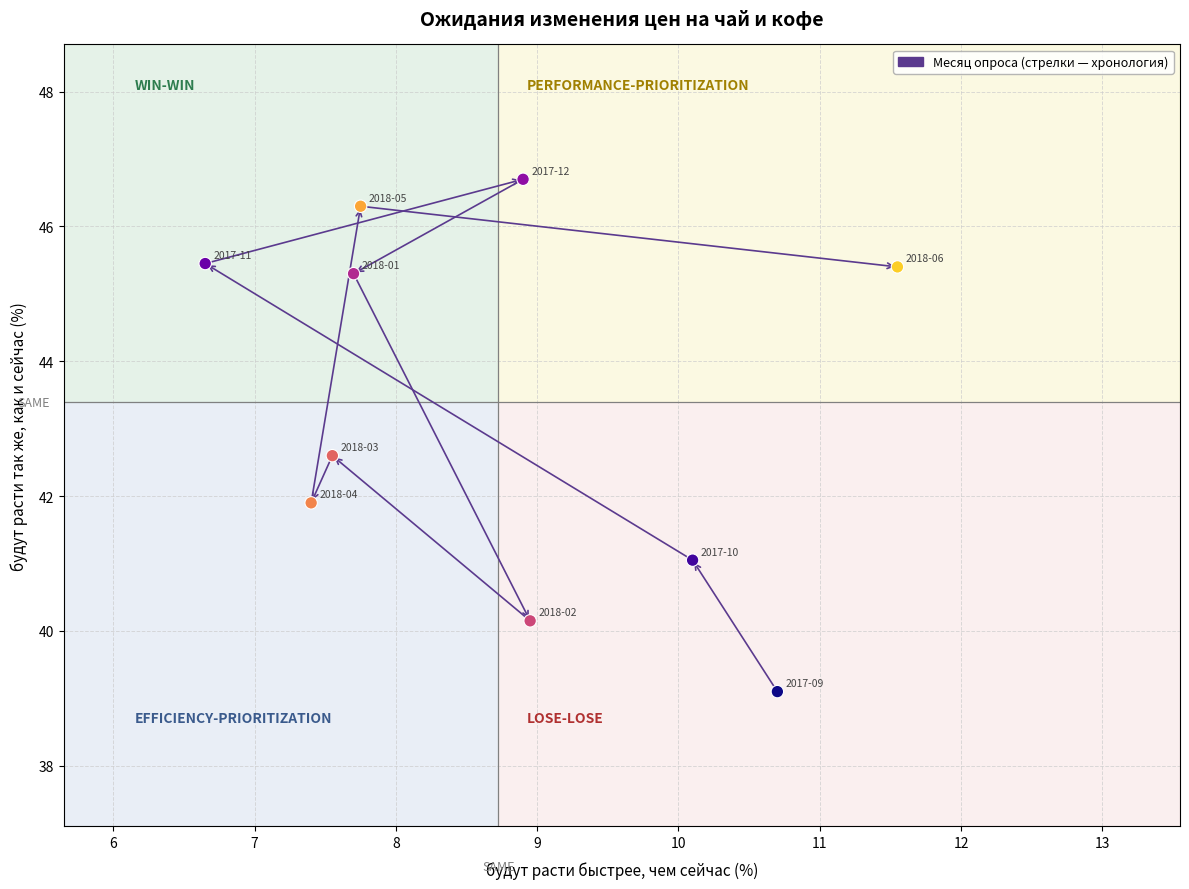

What is the average Y value?

43.4